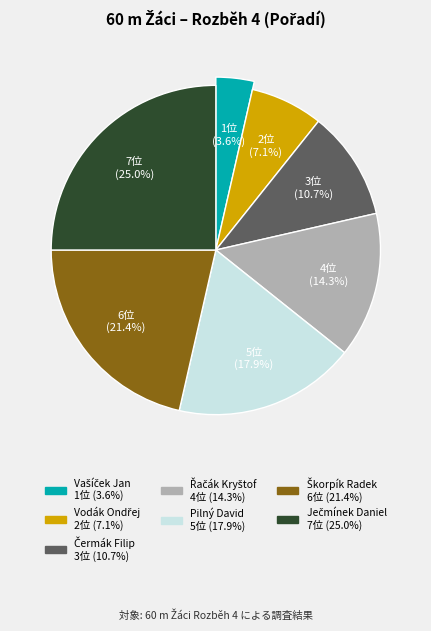

Rank the categories by value from lowest to highest.

Vašíček Jan, Vodák Ondřej, Čermák Filip, Řačák Kryštof, Pilný David, Škorpík Radek, Ječmínek Daniel